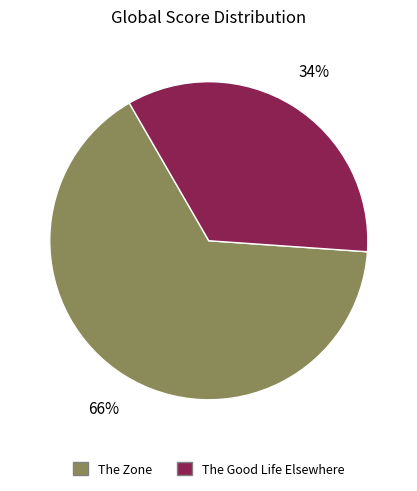

To the nearest percent, what is the combined percentage of The Good Life Elsewhere and The Zone?

100%